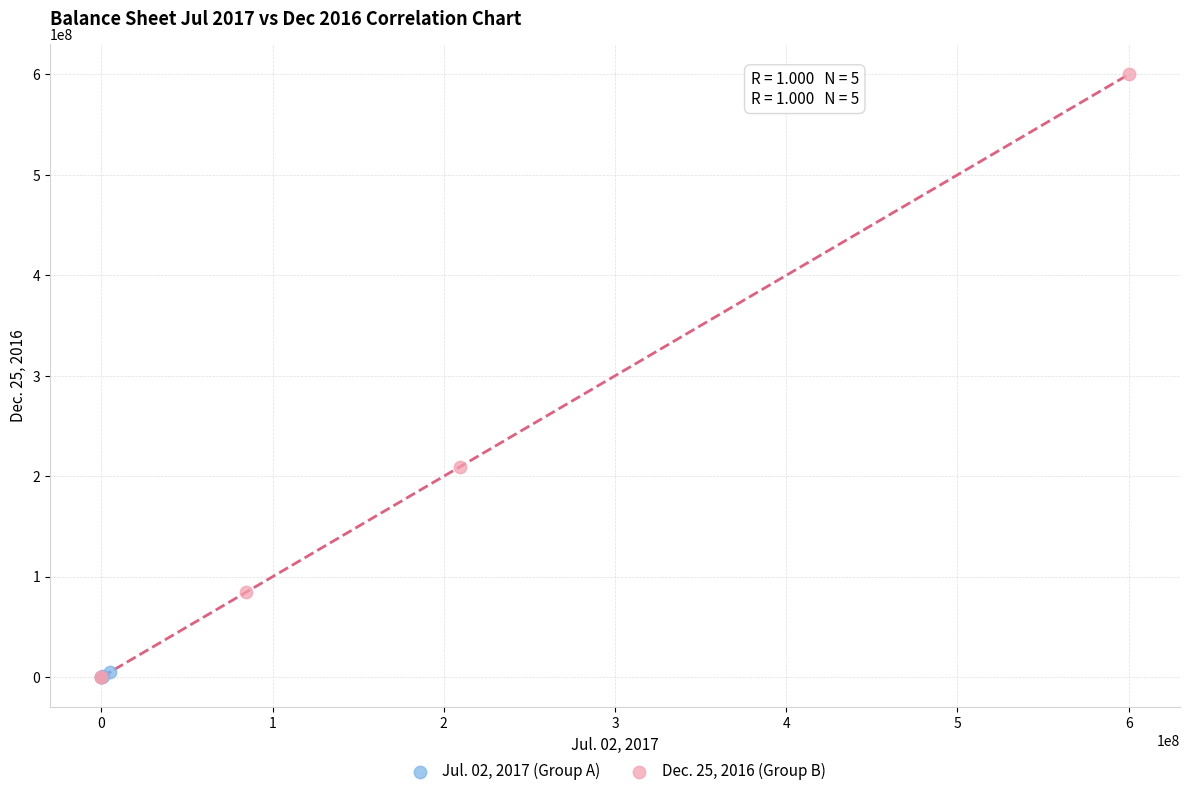

Which series has the largest Y range (max minus min)?

Dec. 25, 2016 (Group B)